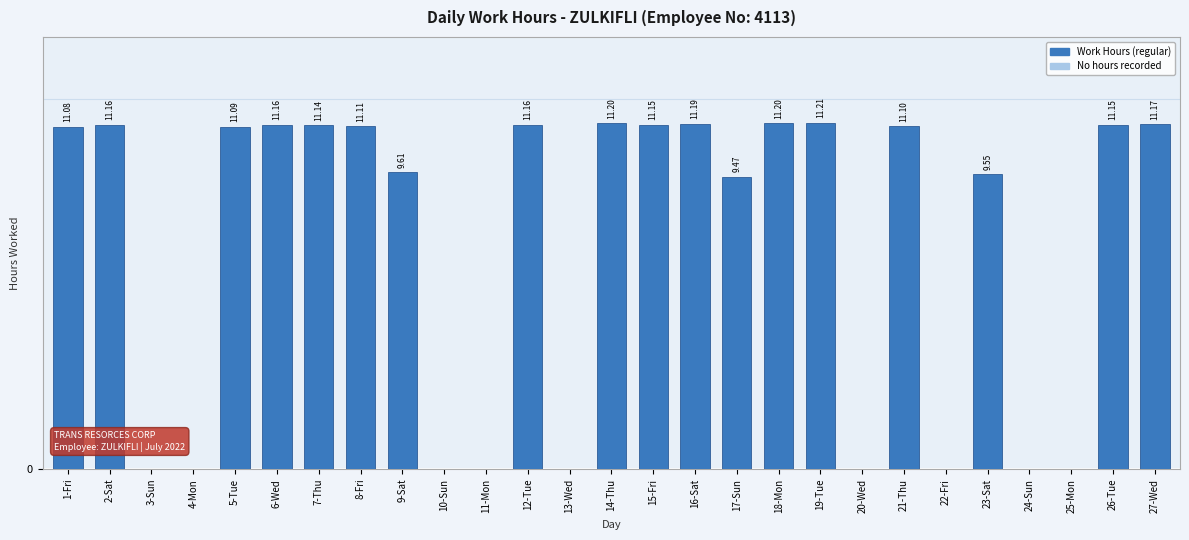

Which has a higher value, 14-Thu or 26-Tue?

14-Thu